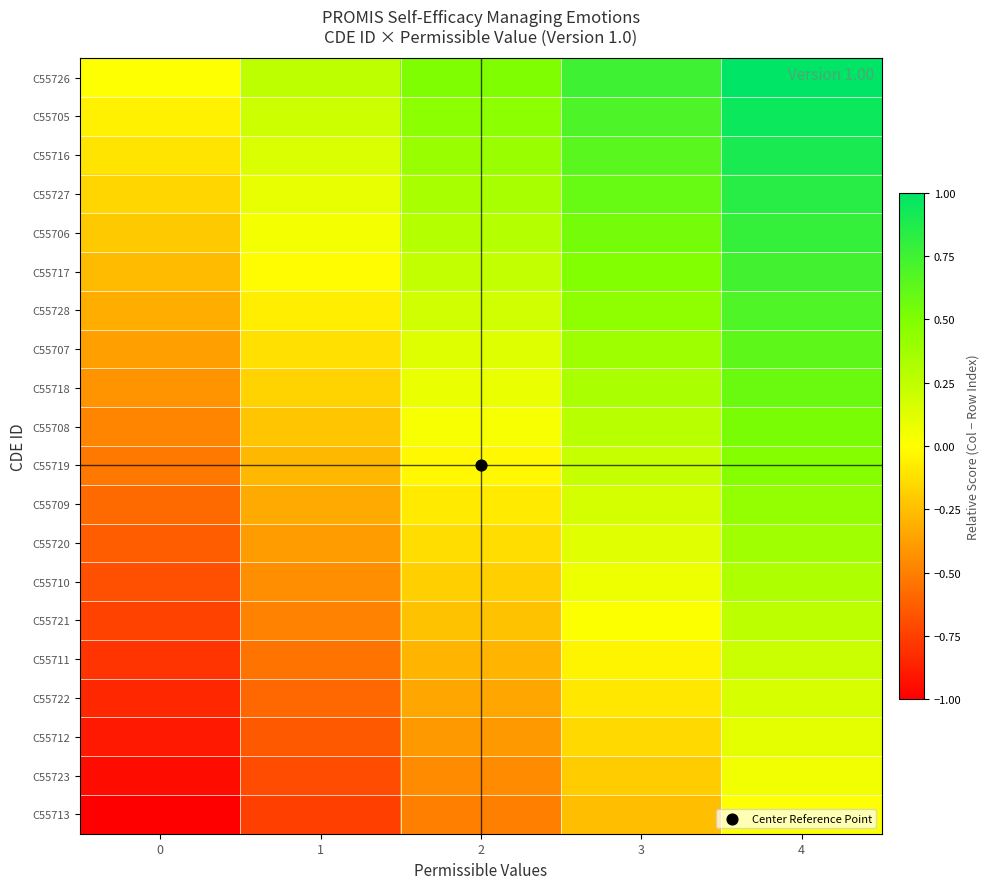

Reading left to right, what are all the values shown in this chart?

C55726: 0=0.0	1=0.2	2=0.5	3=0.8	4=1.0
C55705: 0=-0.1	1=0.2	2=0.4	3=0.7	4=0.9
C55716: 0=-0.1	1=0.1	2=0.4	3=0.6	4=0.9
C55727: 0=-0.2	1=0.1	2=0.3	3=0.6	4=0.8
C55706: 0=-0.2	1=0.0	2=0.3	3=0.5	4=0.8
C55717: 0=-0.3	1=-0.0	2=0.2	3=0.5	4=0.7
C55728: 0=-0.3	1=-0.1	2=0.2	3=0.4	4=0.7
C55707: 0=-0.4	1=-0.1	2=0.1	3=0.4	4=0.6
C55718: 0=-0.4	1=-0.2	2=0.1	3=0.3	4=0.6
C55708: 0=-0.5	1=-0.2	2=0.0	3=0.3	4=0.5
C55719: 0=-0.5	1=-0.3	2=-0.0	3=0.2	4=0.5
C55709: 0=-0.6	1=-0.3	2=-0.1	3=0.2	4=0.4
C55720: 0=-0.6	1=-0.4	2=-0.1	3=0.1	4=0.4
C55710: 0=-0.7	1=-0.4	2=-0.2	3=0.1	4=0.3
C55721: 0=-0.7	1=-0.5	2=-0.2	3=0.0	4=0.3
C55711: 0=-0.8	1=-0.5	2=-0.3	3=-0.0	4=0.2
C55722: 0=-0.8	1=-0.6	2=-0.3	3=-0.1	4=0.2
C55712: 0=-0.9	1=-0.6	2=-0.4	3=-0.1	4=0.1
C55723: 0=-0.9	1=-0.7	2=-0.4	3=-0.2	4=0.1
C55713: 0=-1.0	1=-0.8	2=-0.5	3=-0.2	4=0.0